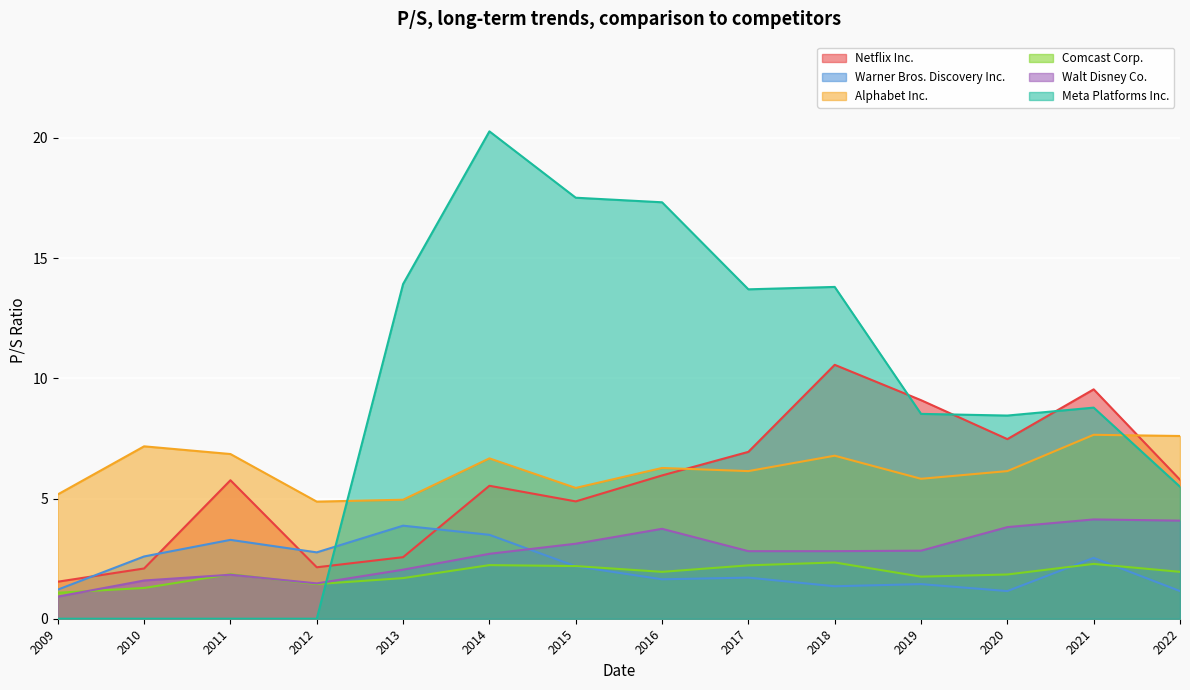

At how many categories does at least one series exceed 16?

3